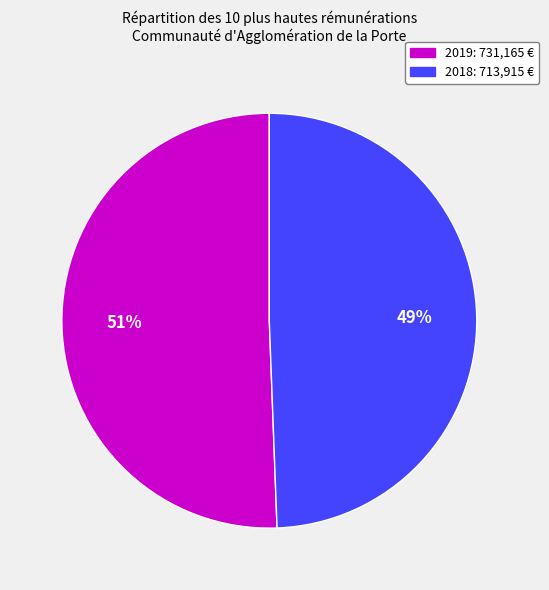

The 2018 slice represents 49% of the pie. True or false?

True